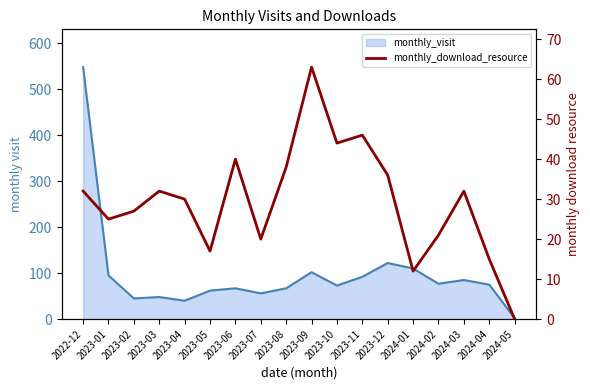

True or false: the data has more than 0 interior local peaks.

True